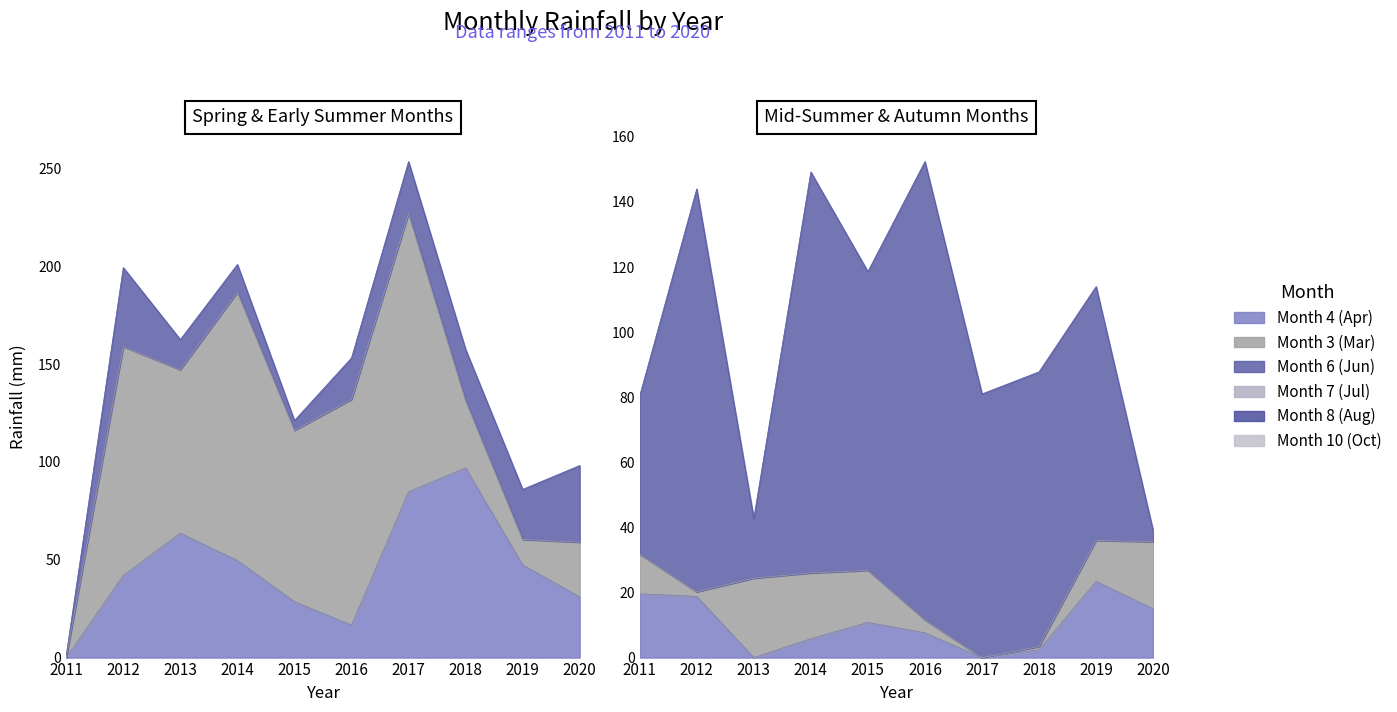

Reading right to left, what are all the values shown in this chart?

Month 4 (Apr): 31.0	47.4	97.0	84.8	16.6	28.6	49.6	63.6	42.0	0.0
Month 3 (Mar): 28.0	13.0	34.4	142.2	115.4	87.6	137.2	83.6	117.0	0.0
Month 6 (Jun): 39.2	25.6	26.2	26.6	21.2	5.0	14.2	15.4	40.4	1.2
Month 7 (Jul): 15.0	23.4	2.4	0.0	7.6	10.8	5.8	0.0	18.8	19.6
Month 8 (Aug): 20.6	12.6	1.0	0.0	4.0	16.0	20.2	24.4	1.4	12.2
Month 10 (Oct): 3.4	78.0	84.4	81.0	140.8	91.8	123.2	18.4	123.8	48.6